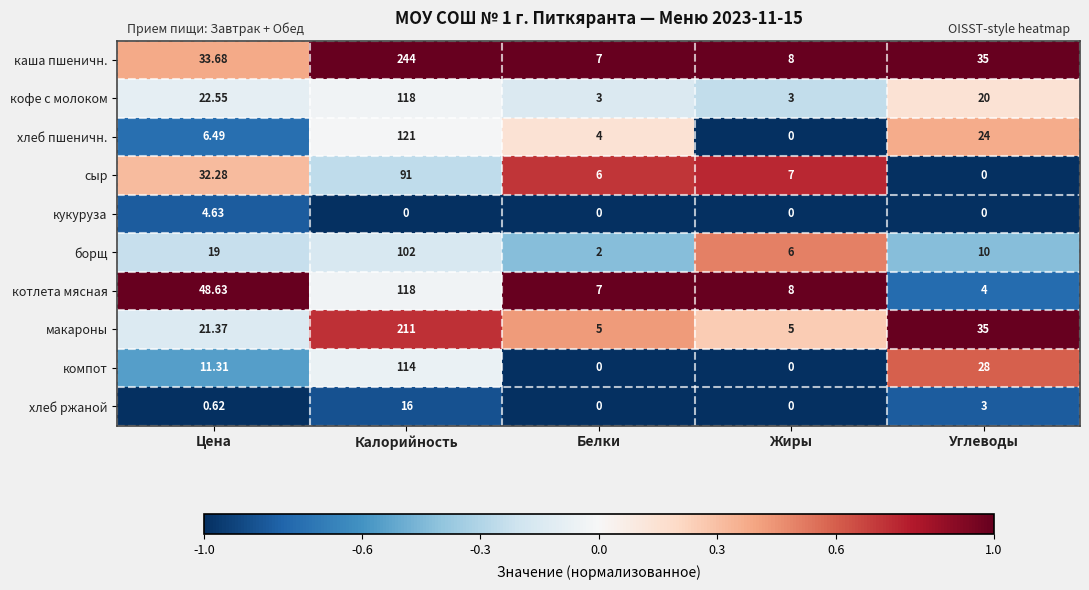

Which series has the widest spread of values?

каша пшеничн.